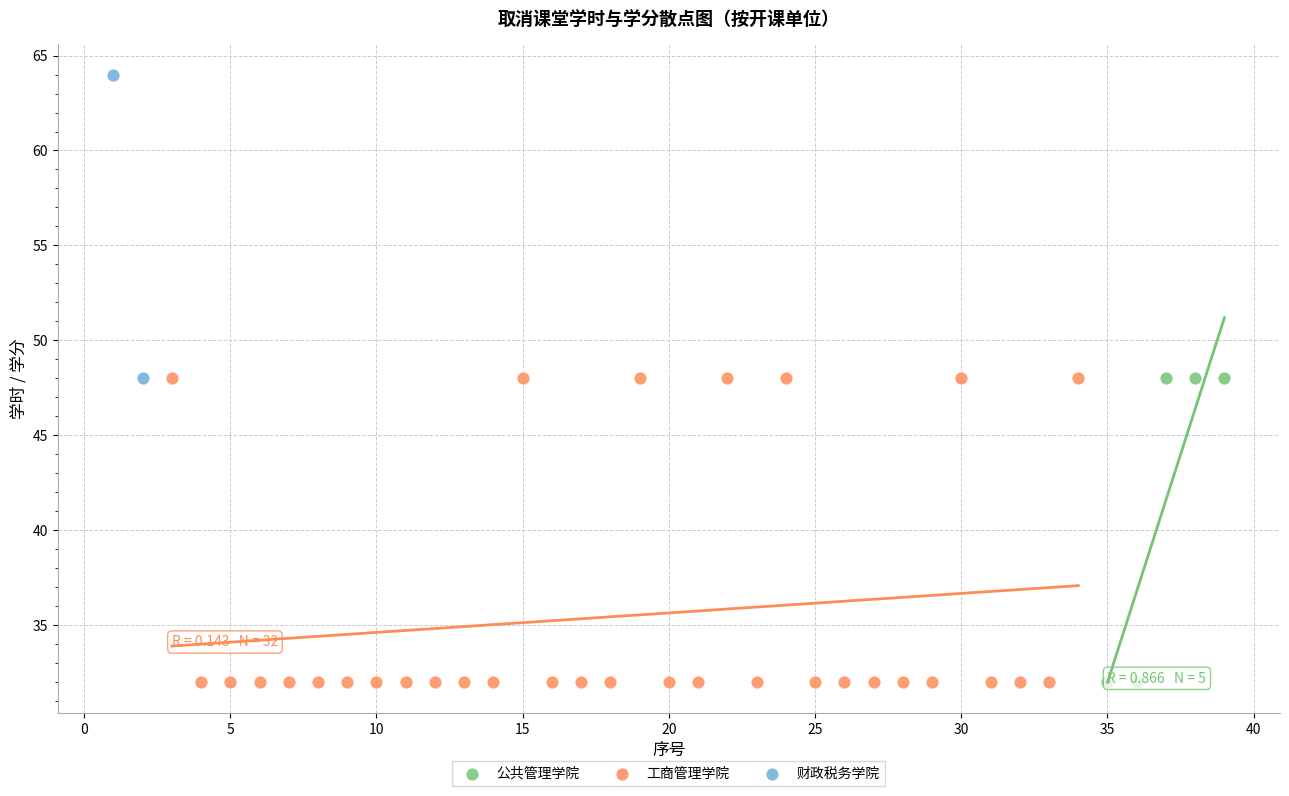

Which series contains the highest Y value?

财政税务学院